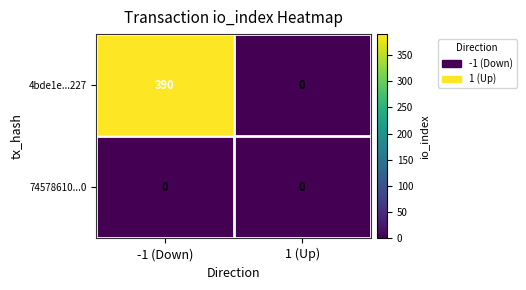

What is the maximum value shown in the chart?

390